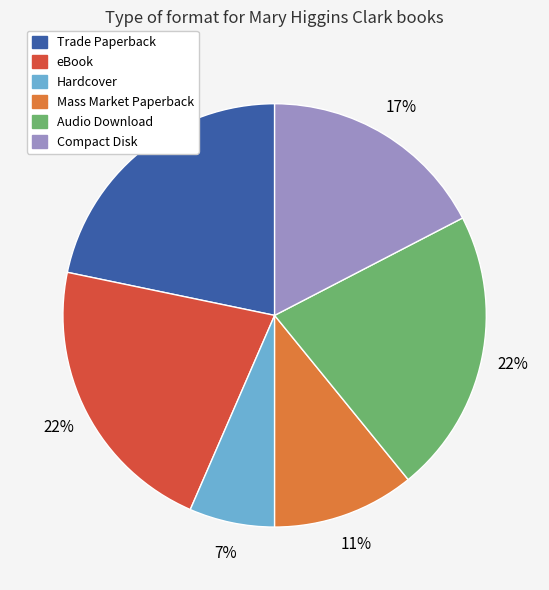

Does Trade Paperback represent more than half of the total?

No